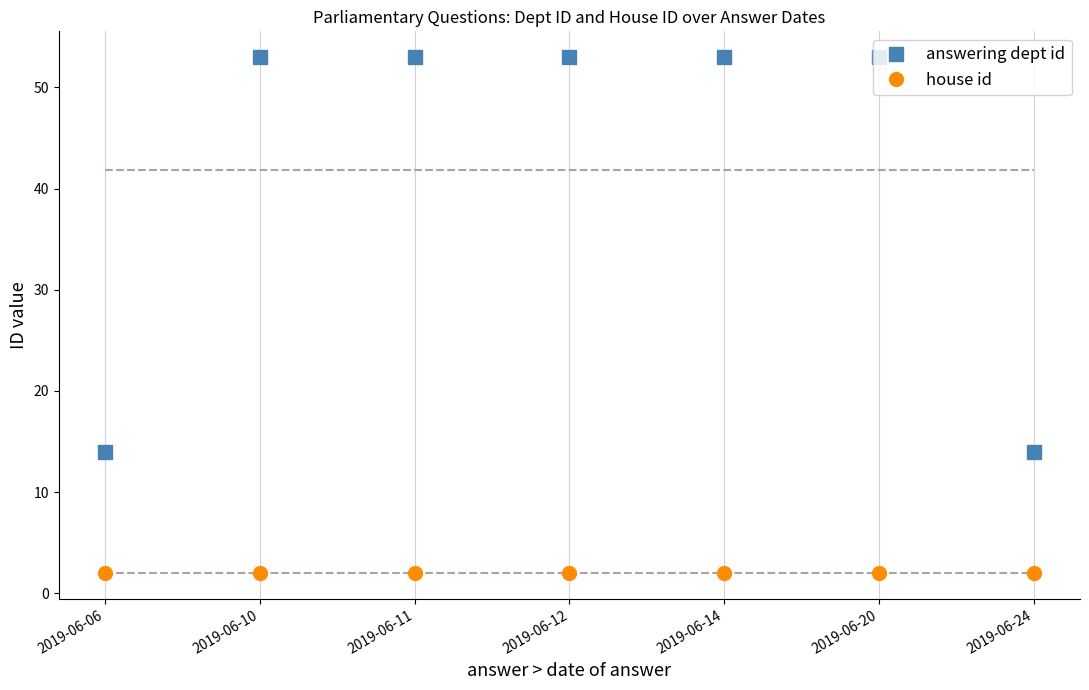

Reading left to right, extract all data points from this chart.

answering dept id: 14	53	53	53	53	53	14
house id: 2	2	2	2	2	2	2